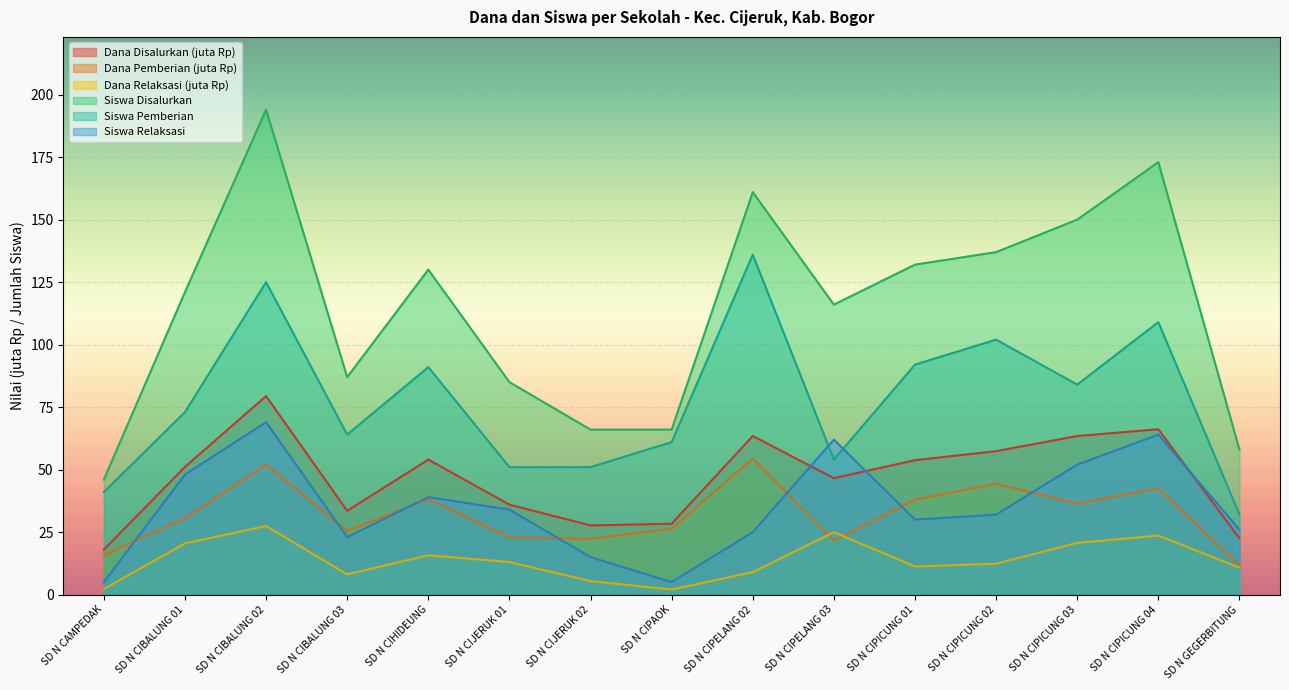

How many lines are shown in the chart?

6